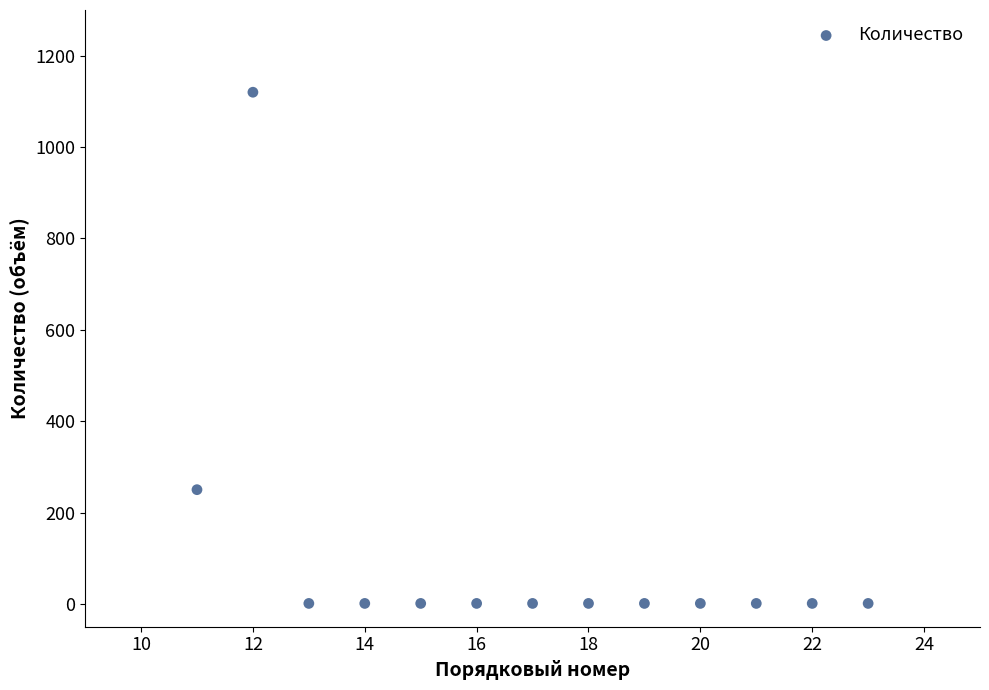

What Y value in the scatter plot is closest to 560?

250